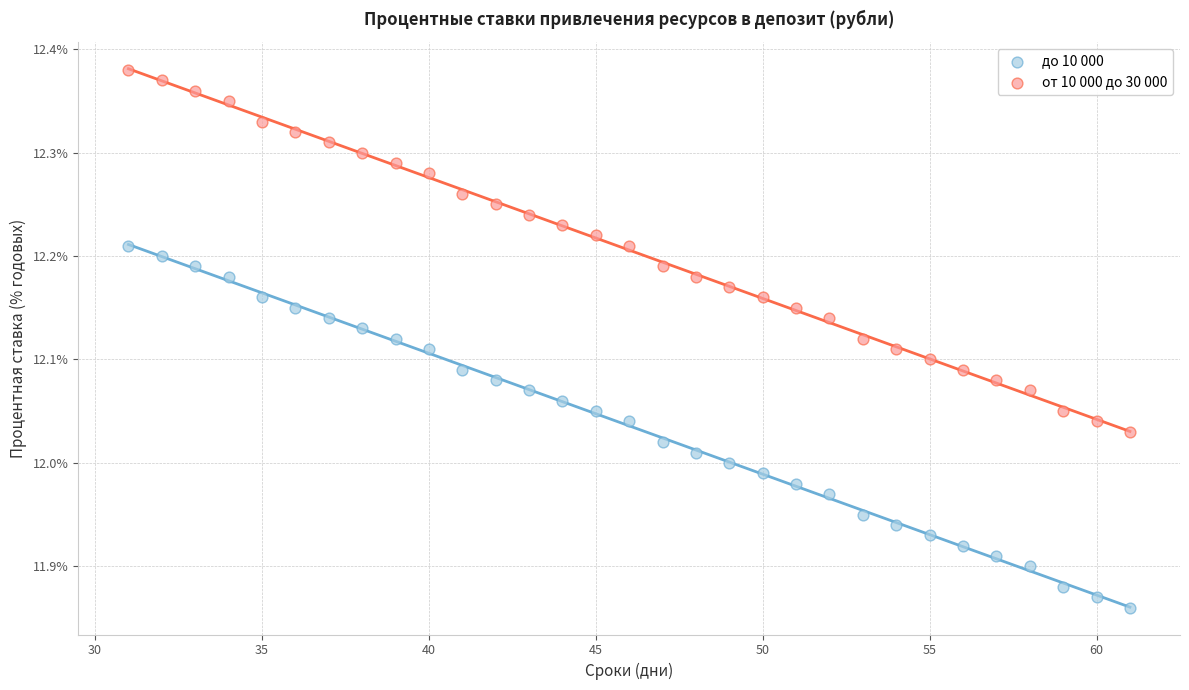

Across all data points, what is the range of X values (max minus min)?

30.0